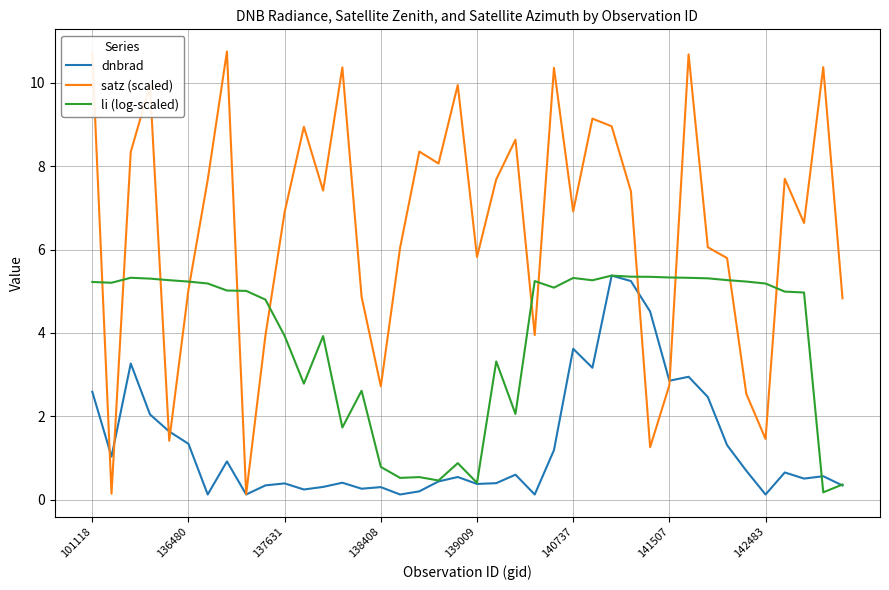

Rank the series by their average value, from lowest to highest.

dnbrad, li (log-scaled), satz (scaled)